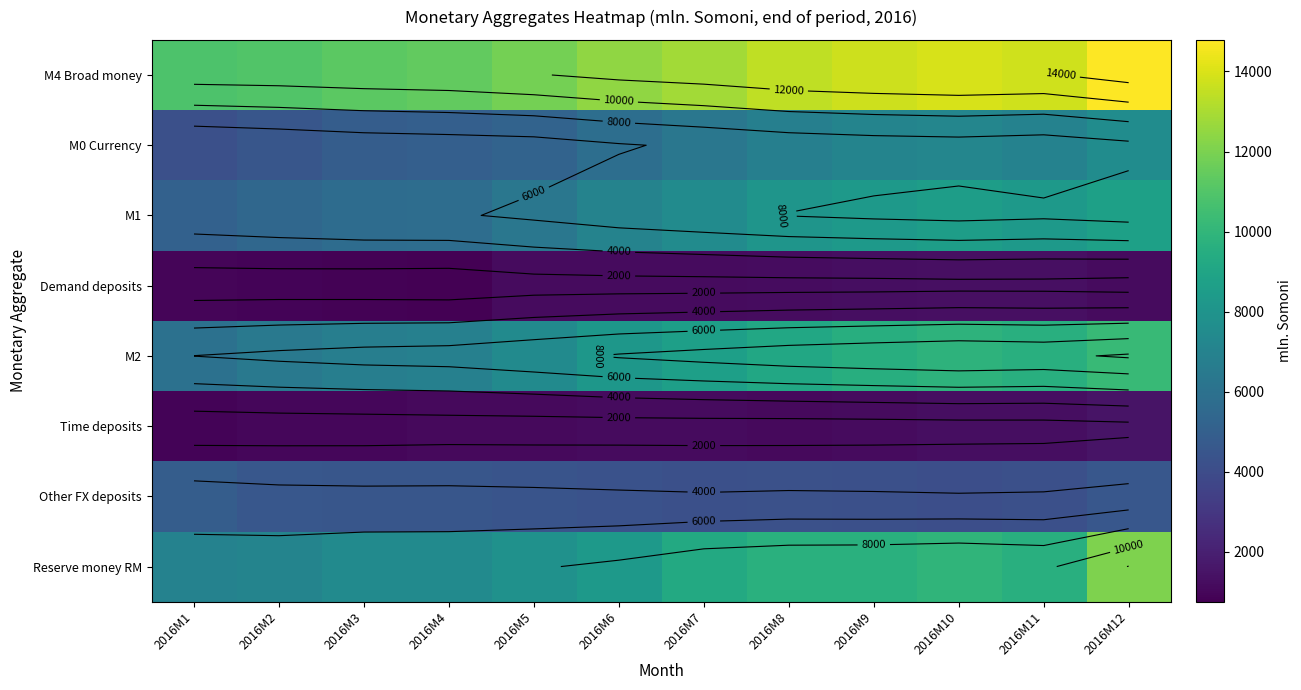

Is the value of M0 Currency at 2016M8 greater than the value of M1 at 2016M5?

Yes